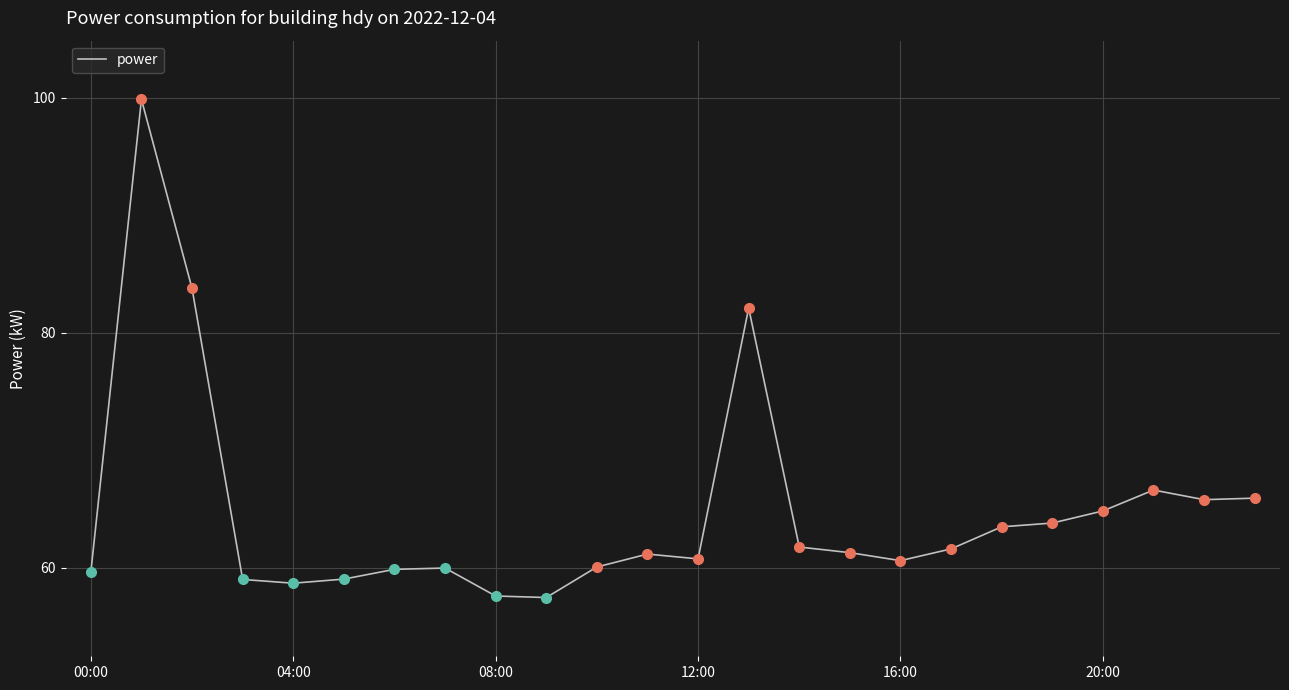

How many lines are shown in the chart?

1